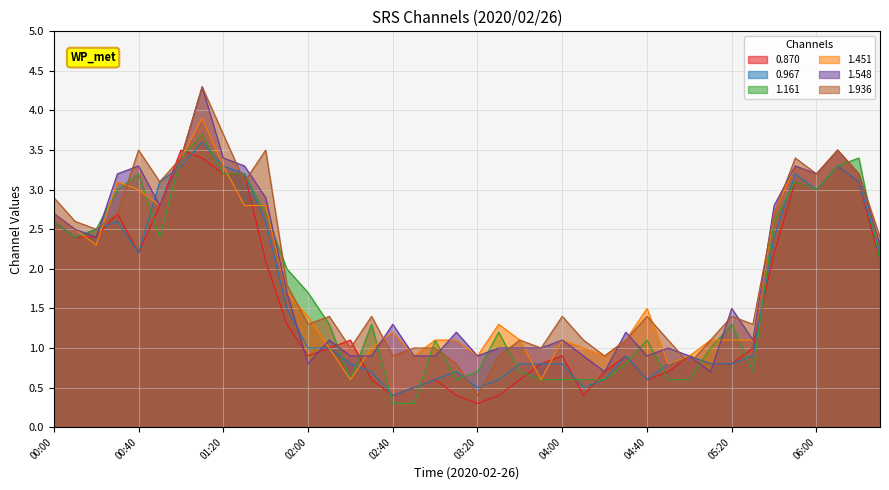

Which series has the largest range (max minus min)?

1.936